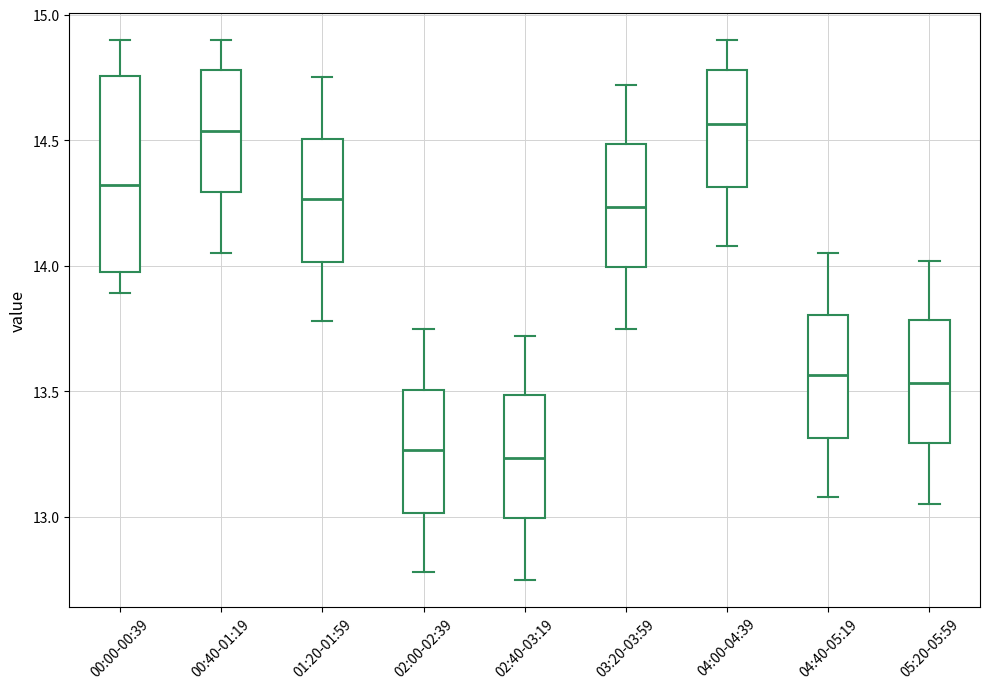

Reading left to right, transcribe this box plot: for each box, give where its median line is, the range the box spans, and where its two whiskers end, as read against the y-axis. The values are not printed on the chart, so give them approximately, as read against the axis.

00:00-00:39: median 14.30, box 14.00 to 14.75, whiskers 13.90 to 14.90
00:40-01:19: median 14.55, box 14.30 to 14.80, whiskers 14.05 to 14.90
01:20-01:59: median 14.25, box 14.00 to 14.50, whiskers 13.80 to 14.75
02:00-02:39: median 13.25, box 13.00 to 13.50, whiskers 12.80 to 13.75
02:40-03:19: median 13.25, box 13.00 to 13.50, whiskers 12.75 to 13.70
03:20-03:59: median 14.25, box 14.00 to 14.50, whiskers 13.75 to 14.70
04:00-04:39: median 14.55, box 14.30 to 14.80, whiskers 14.10 to 14.90
04:40-05:19: median 13.55, box 13.30 to 13.80, whiskers 13.10 to 14.05
05:20-05:59: median 13.55, box 13.30 to 13.80, whiskers 13.05 to 14.00